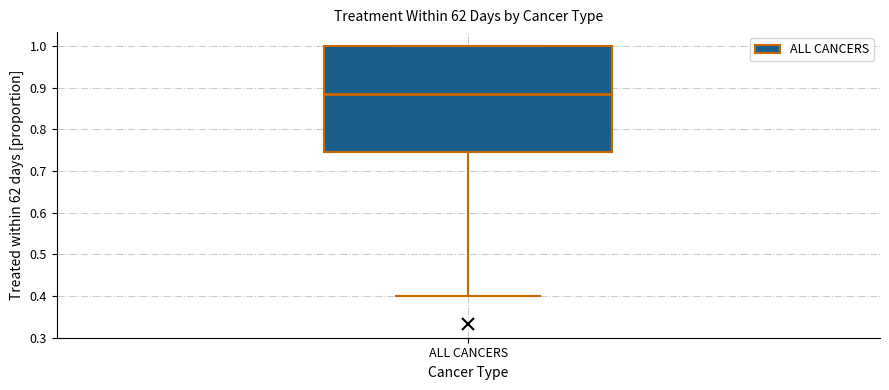

Transcribe this box plot: give where the median line is, the range the box spans, and where the two whiskers end, as read against the y-axis. The values are not printed on the chart, so give them approximately, as read against the axis.

median 0.88, box 0.75 to 1.00, whiskers 0.40 to 1.00